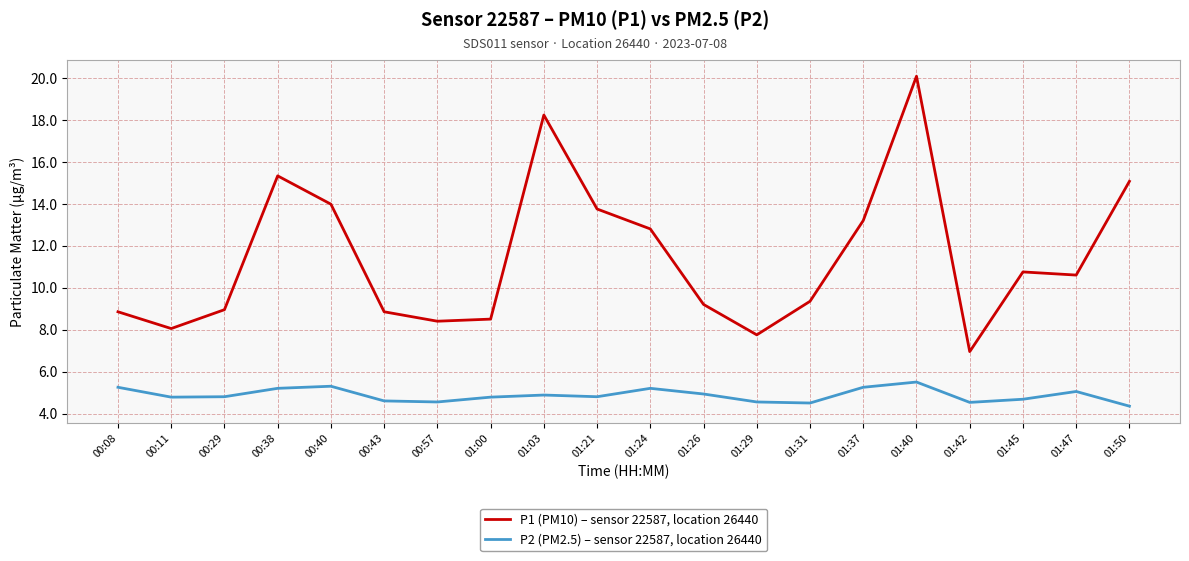

What position from the right is 01:31?

7